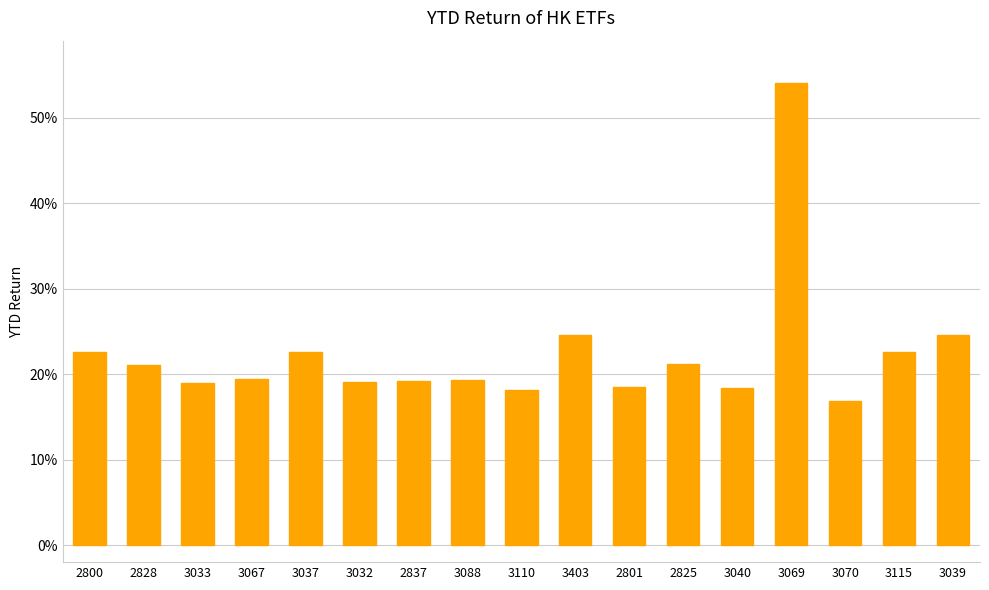

What is the label of the 17th bar from the left?

3039